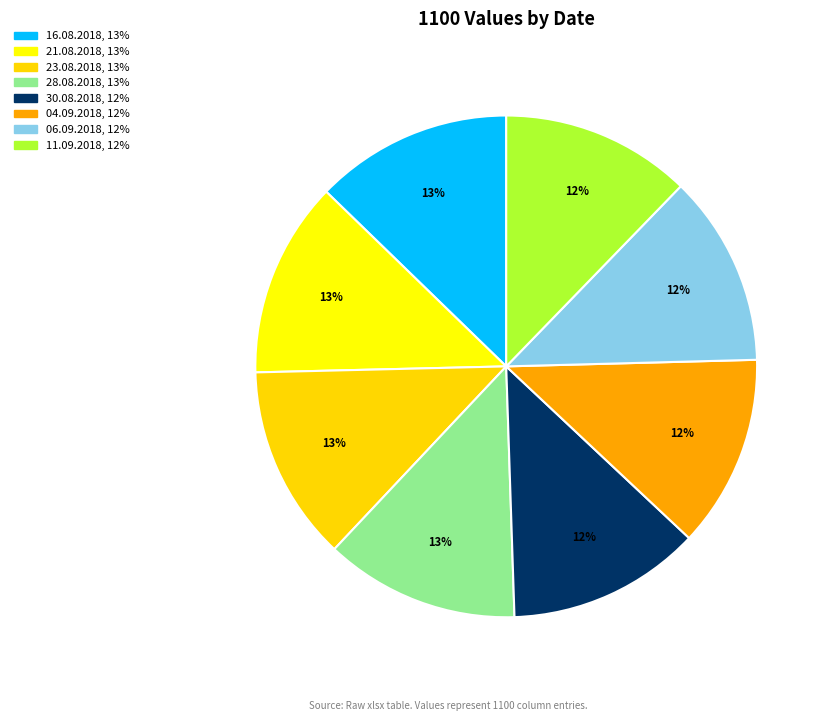

Is there a majority slice in this chart?

No